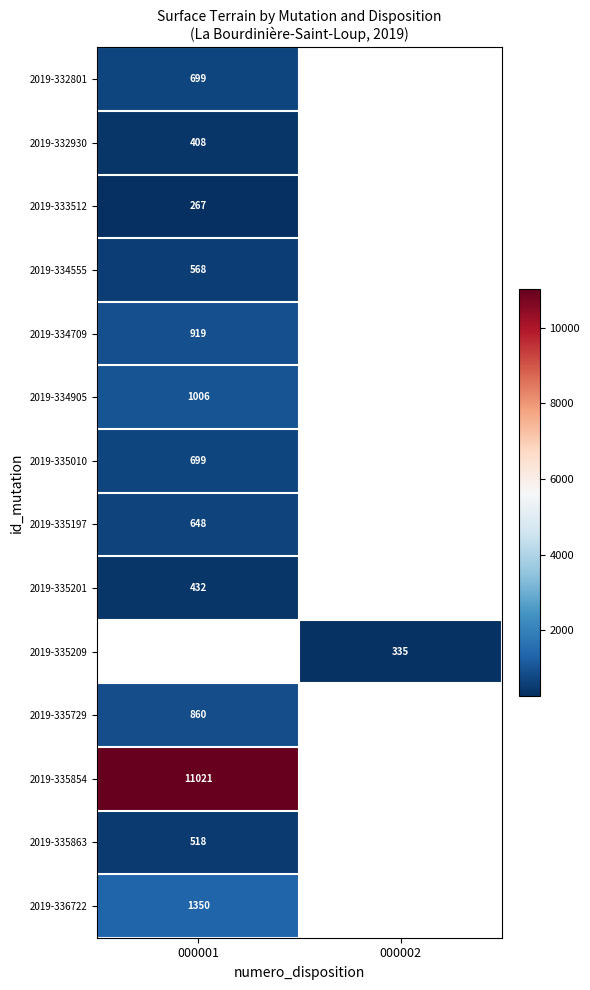

The value of 2019-334905 at 000001 is 1006. True or false?

True